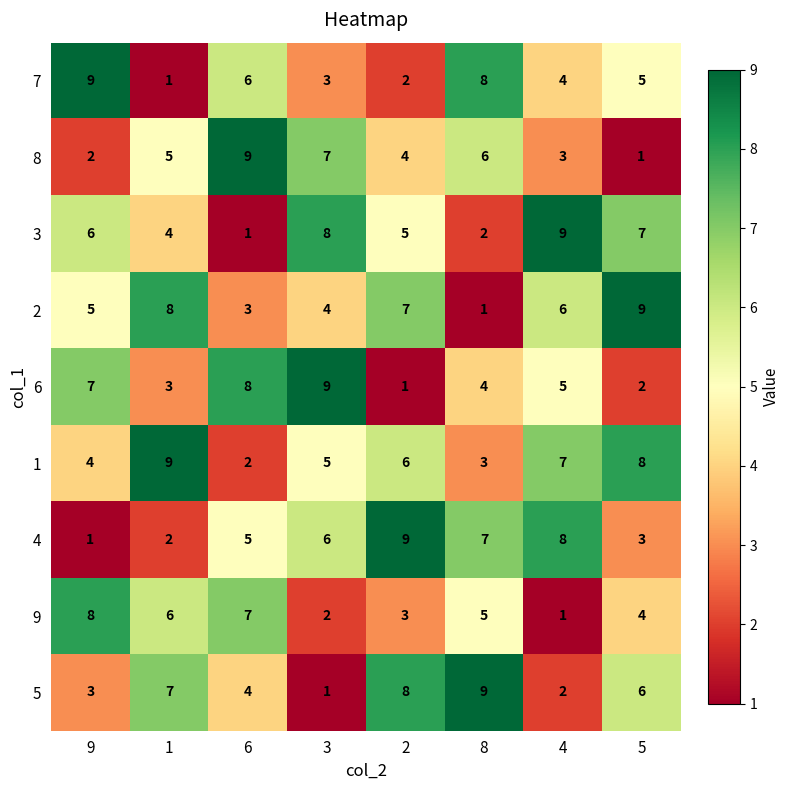

What is the difference between the highest and lowest values at 6?

8